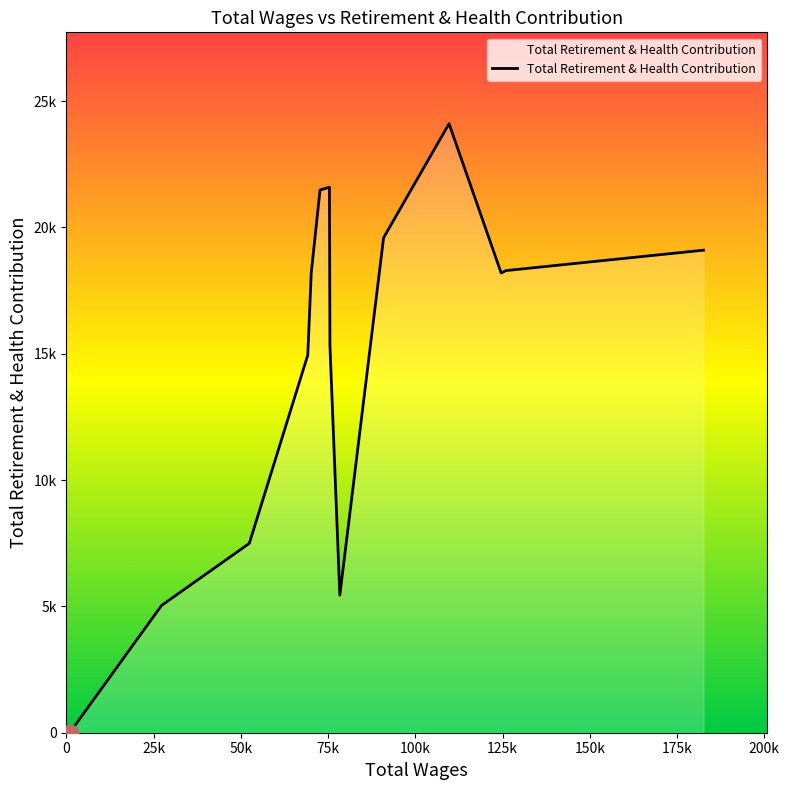

Is this an area chart (filled region under the line)?

Yes